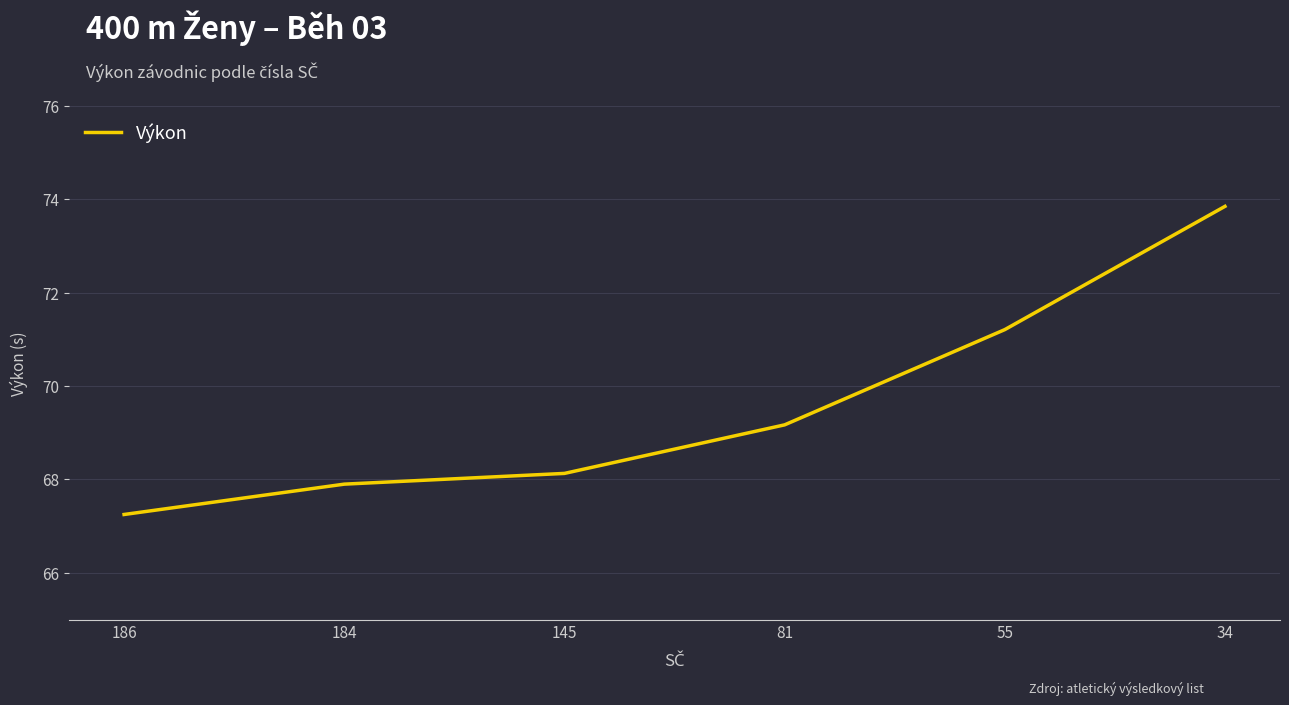

The value at 34 is 18.2. True or false?

False